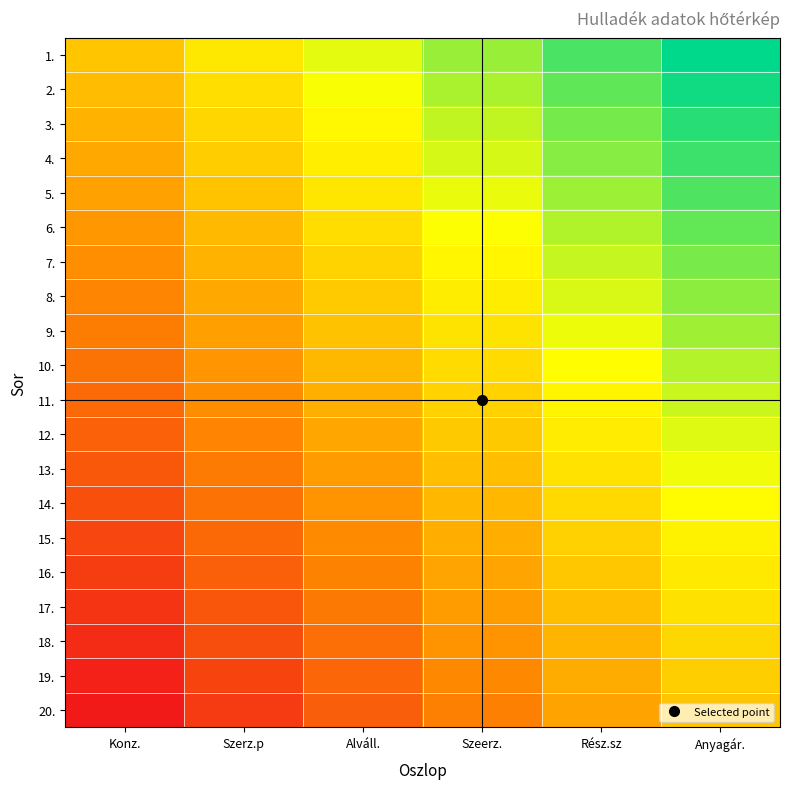

At how many categories does at least one series exceed 0?

6